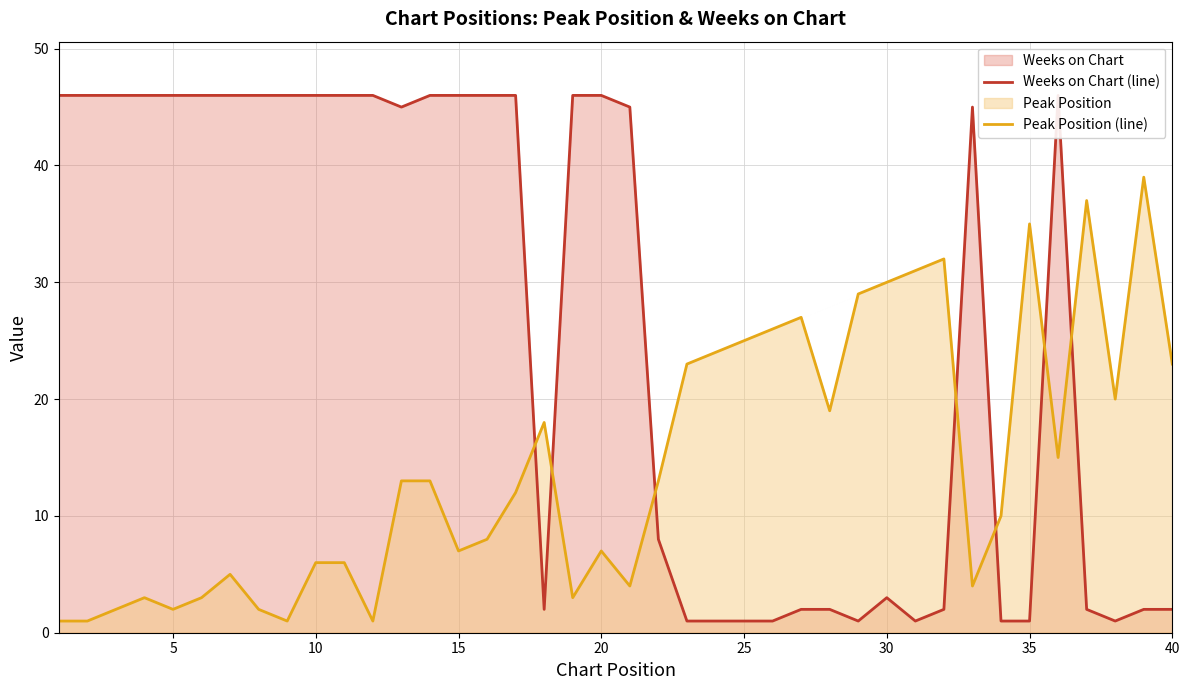

After their last crossing, which series has the higher values: Weeks on Chart (line) or Peak Position (line)?

Peak Position (line)